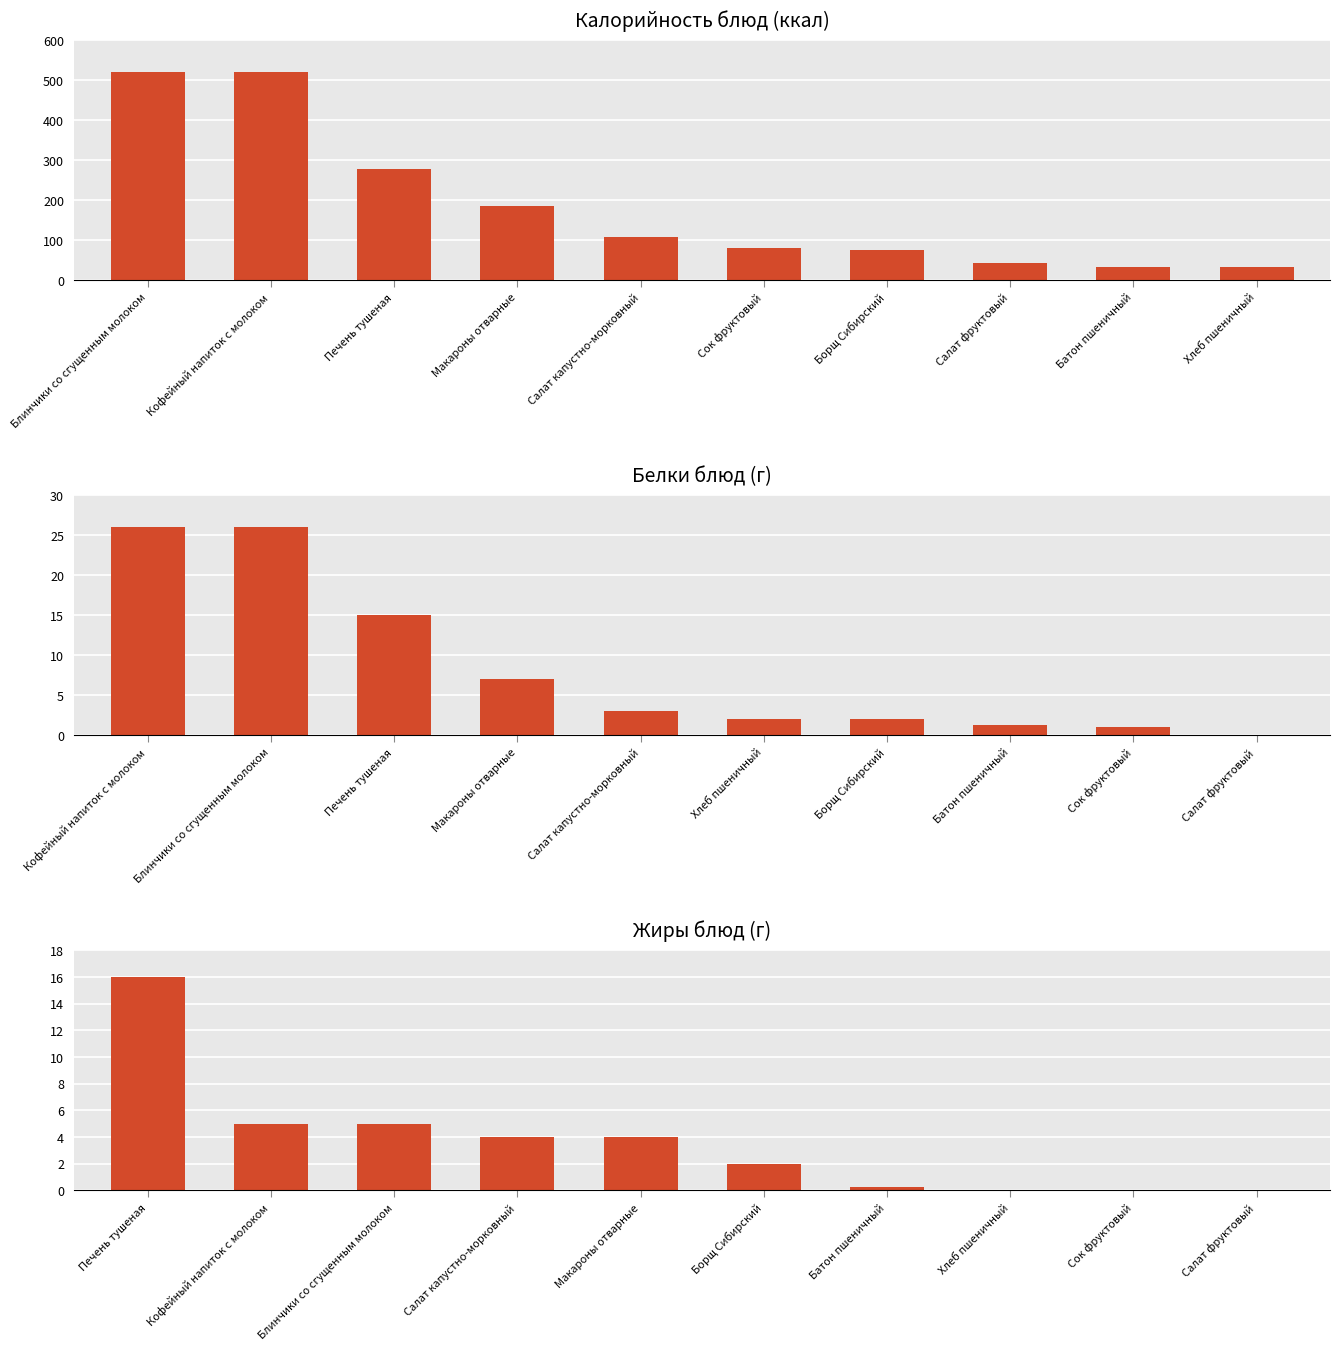

What is the highest value of the Калорийность series?

521.1